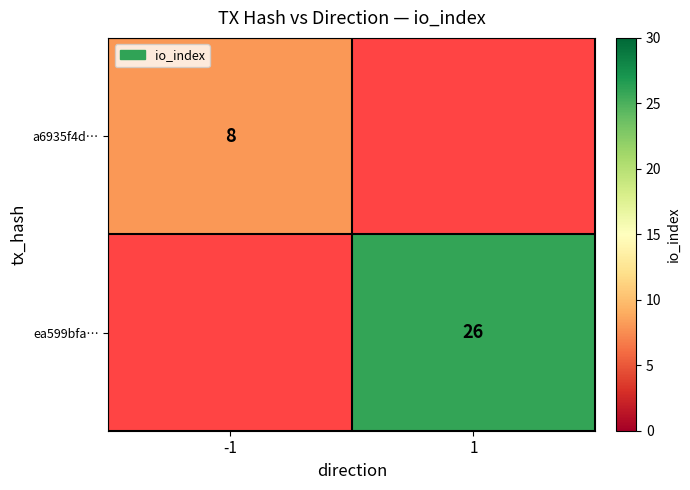

True or false: a6935f4d… has a value of 8 at -1.

True